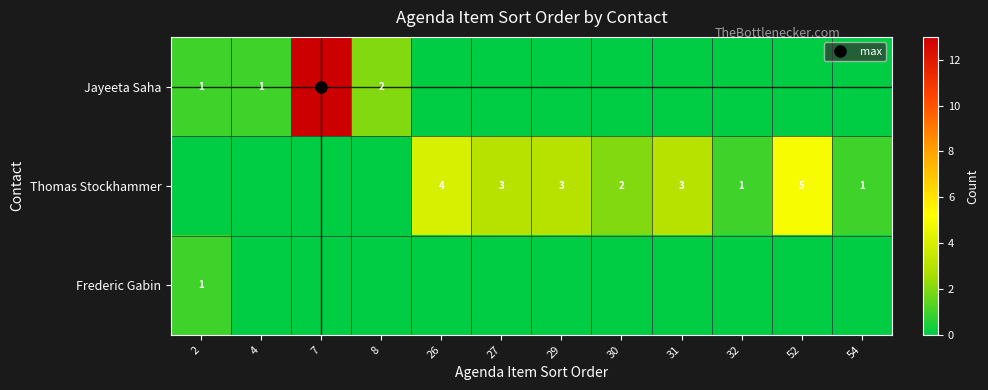

List the series in order of their peak value, highest first.

Jayeeta Saha, Thomas Stockhammer, Frederic Gabin